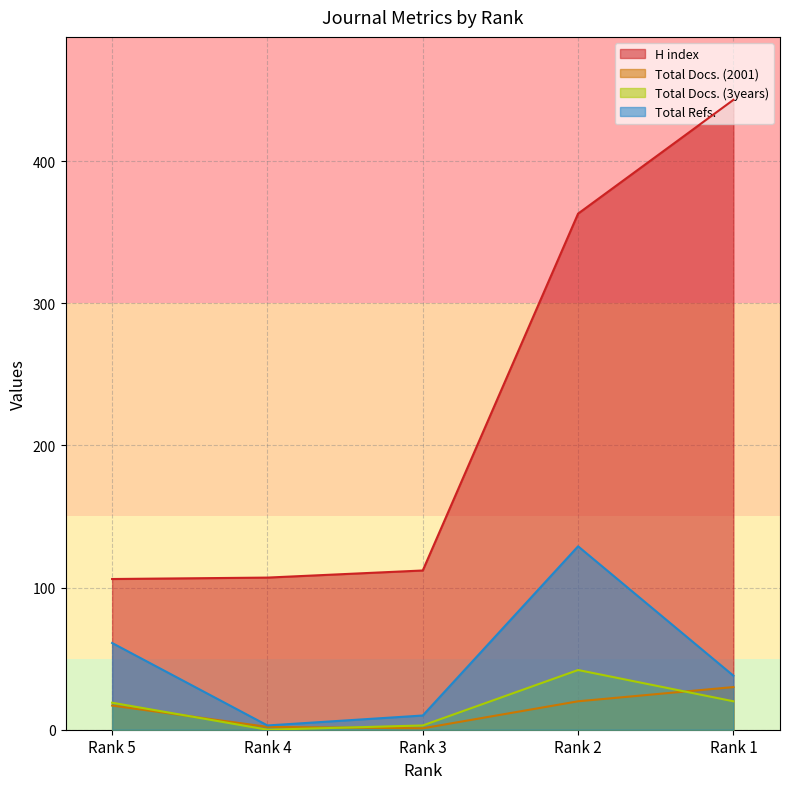

How many values in the H index series exceed 112?

2